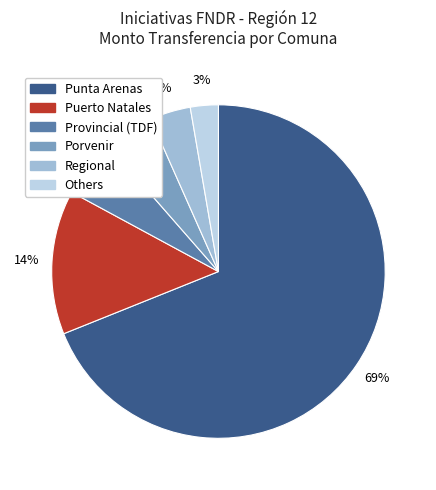

Is there a majority slice in this chart?

Yes